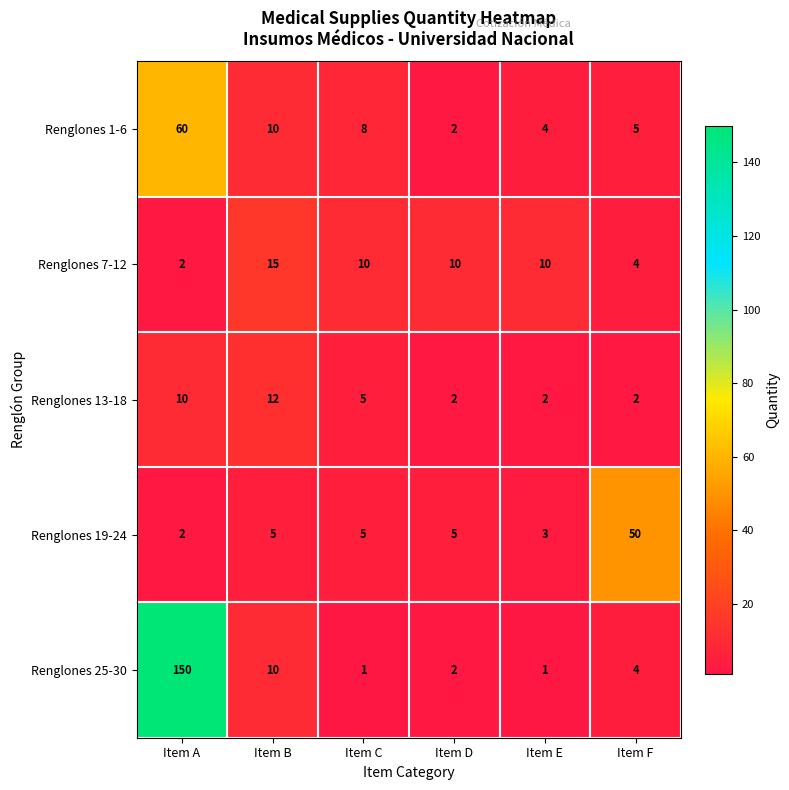

The Renglones 25-30 series shows 15 at Item B. True or false?

False